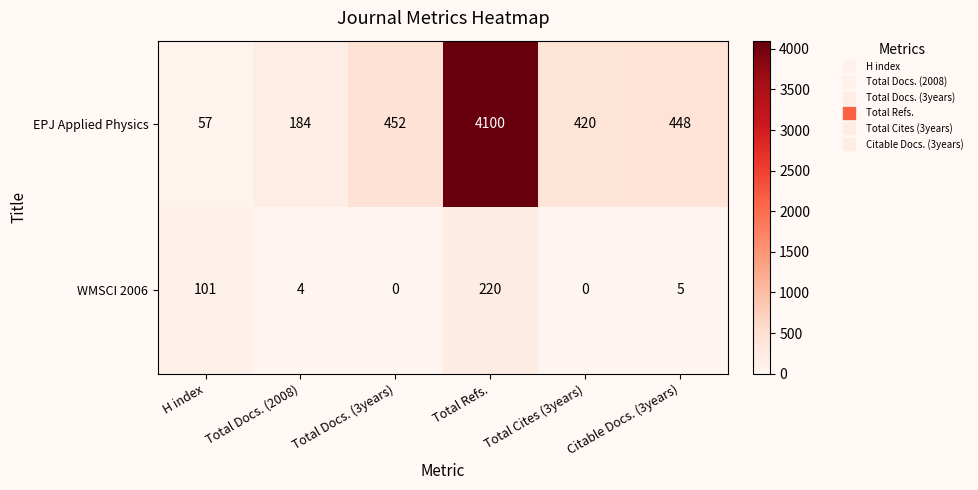

What is the approximate value of EPJ Applied Physics at Citable Docs. (3years), to the nearest 100?

400